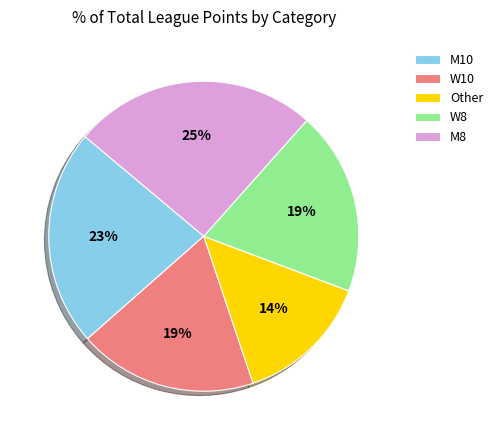

Which category has the biggest portion of the pie?

M8